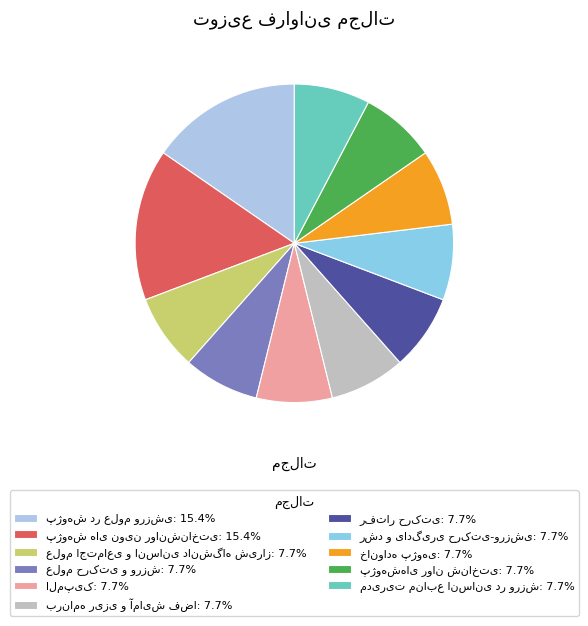

Which category has the smallest portion of the pie?

علوم اجتماعی و انسانی دانشگاه شیراز